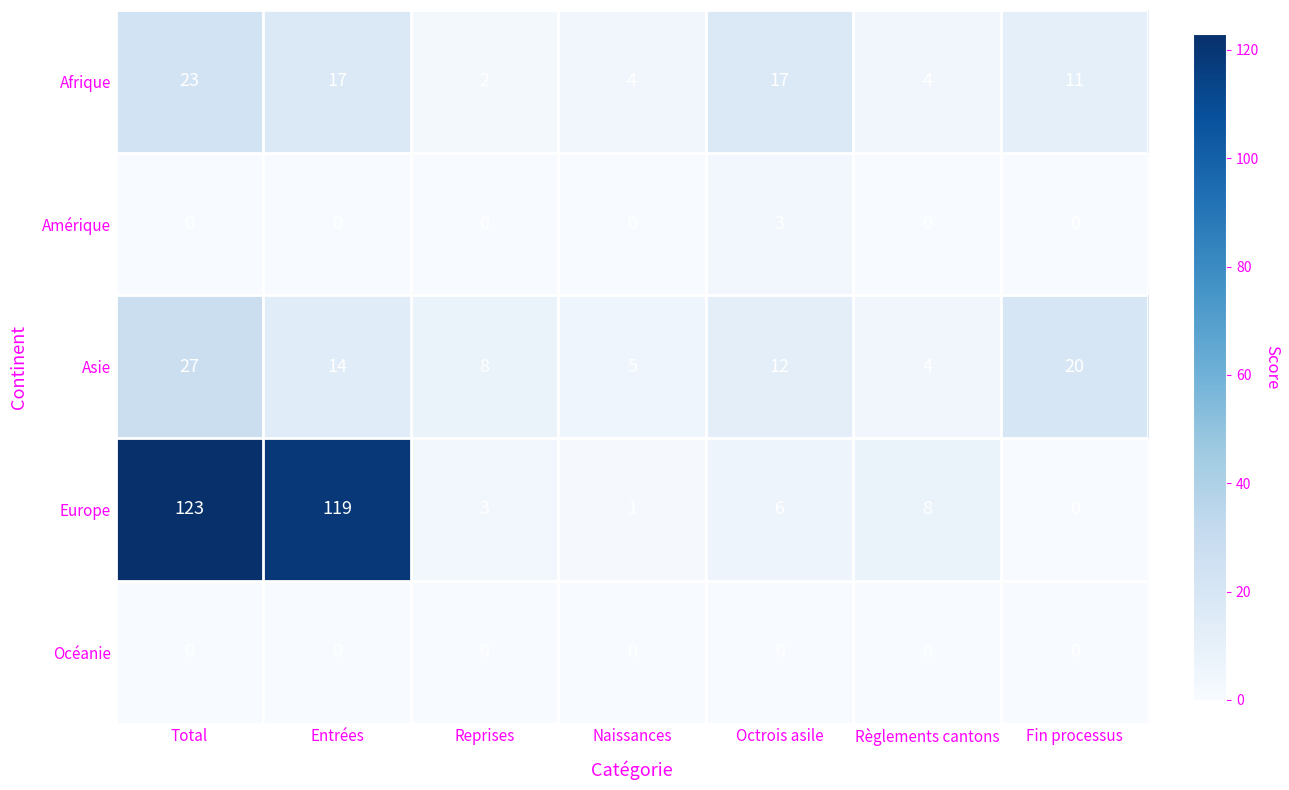

Which series has the largest total across all categories?

Europe